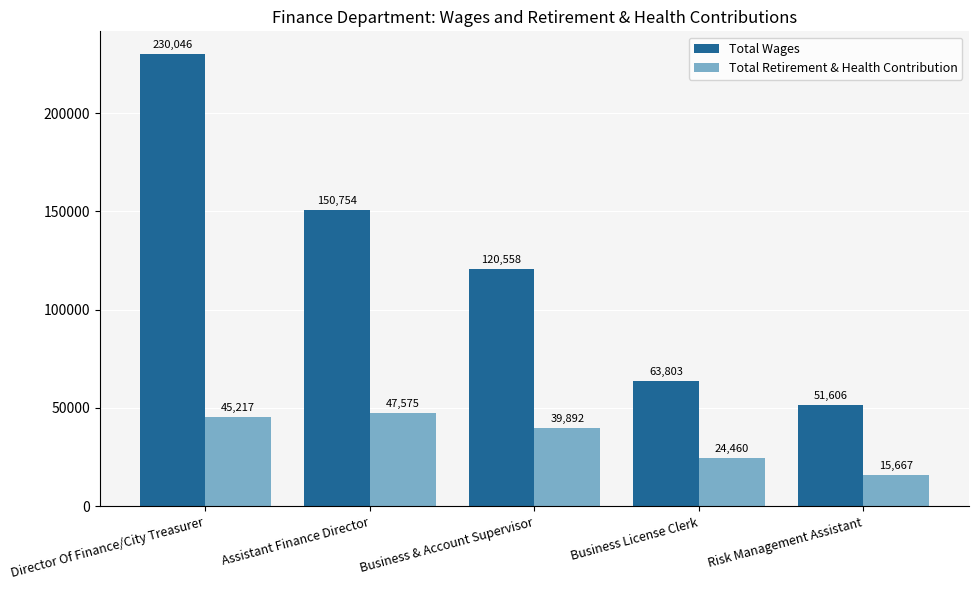

How many bars are there in total?

10